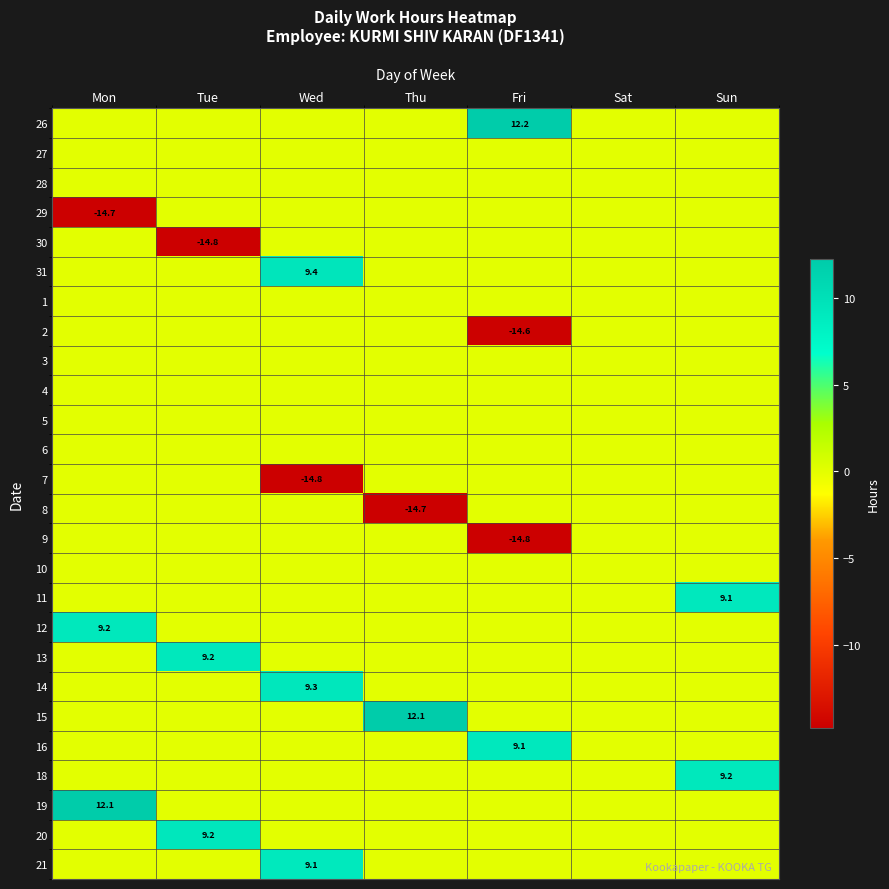

The value of 9 at Fri is -20.8. True or false?

False